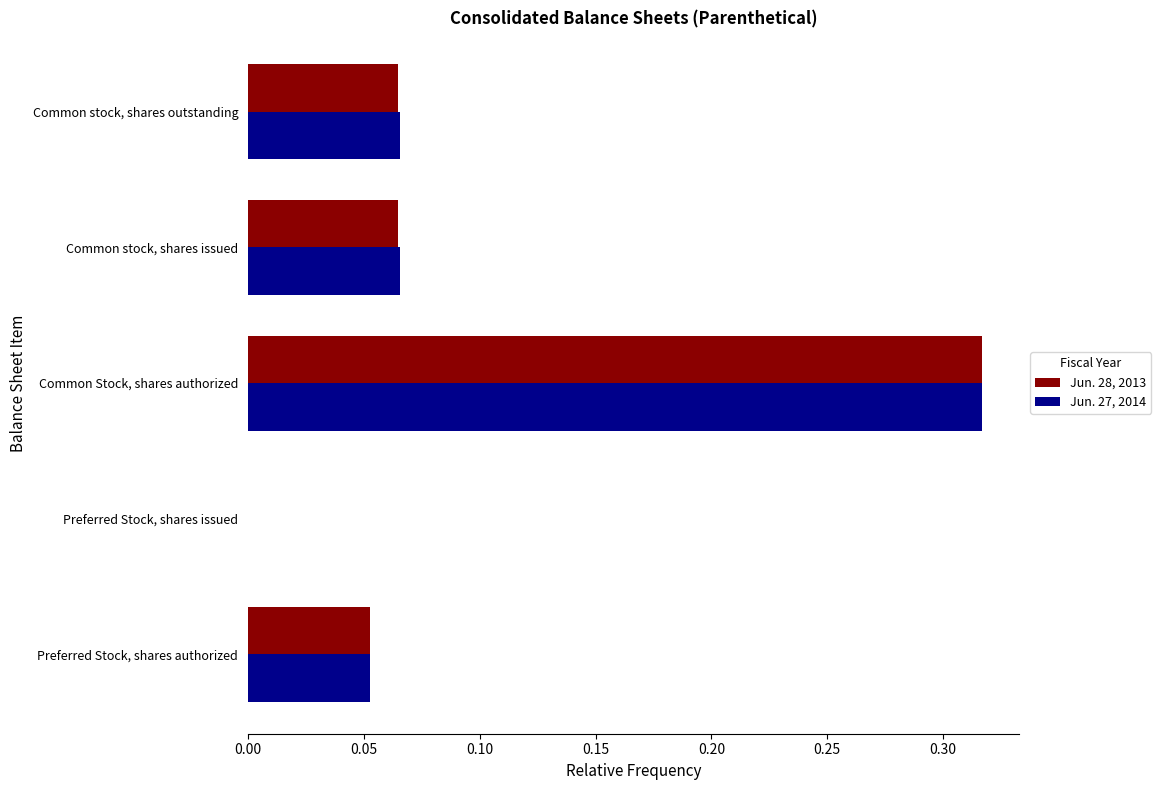

What is the sum of all Jun. 28, 2013 values?

0.5